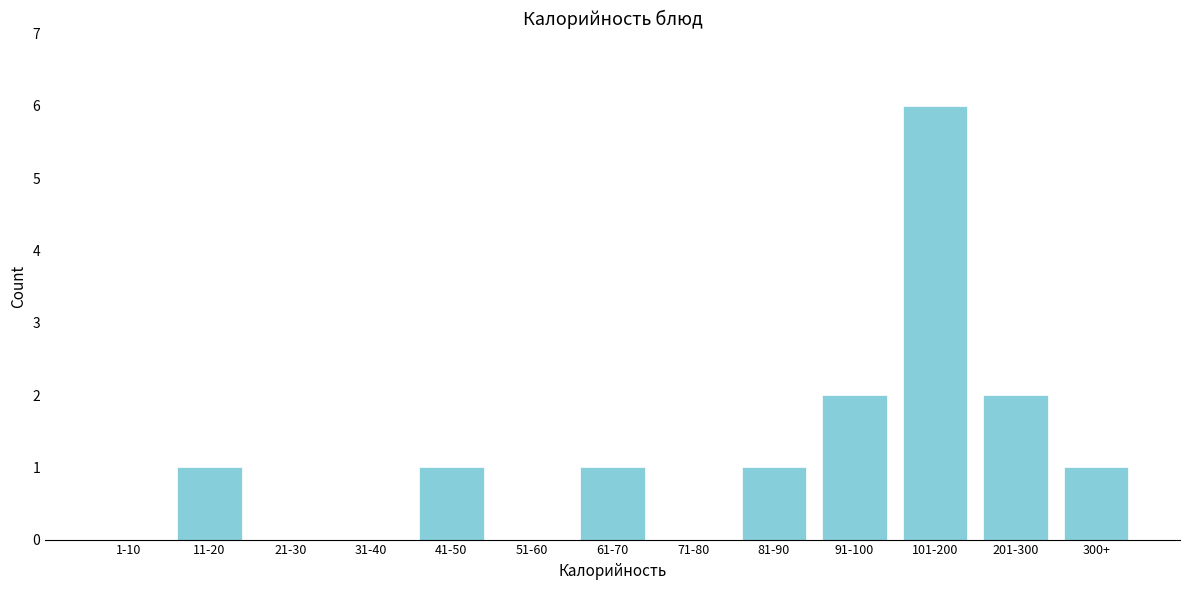

Reading left to right, transcribe all the data shown in this chart.

1-10=0	11-20=1	21-30=0	31-40=0	41-50=1	51-60=0	61-70=1	71-80=0	81-90=1	91-100=2	101-200=6	201-300=2	300+=1